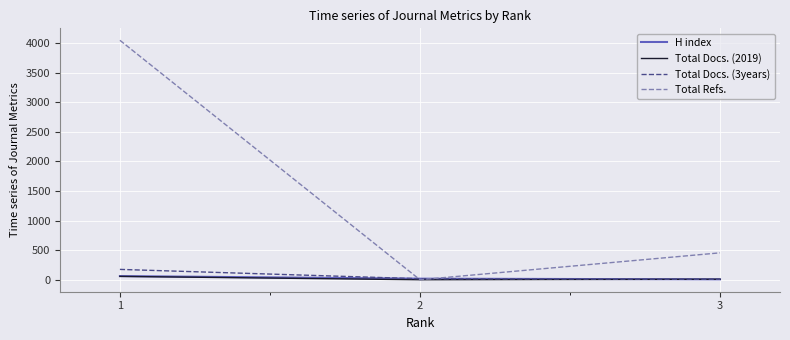

Is this an area chart (filled region under the line)?

No